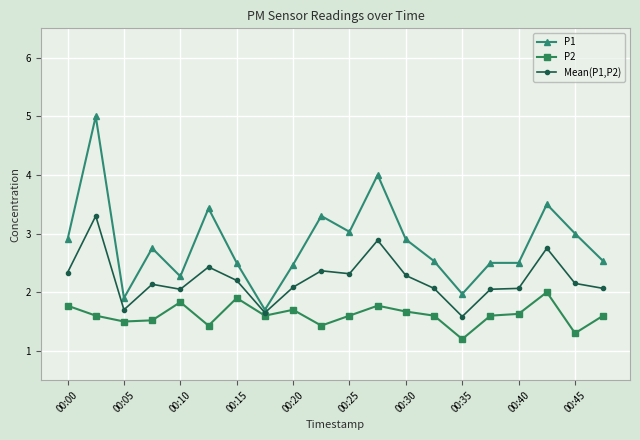

Which series has the widest spread of values?

P1